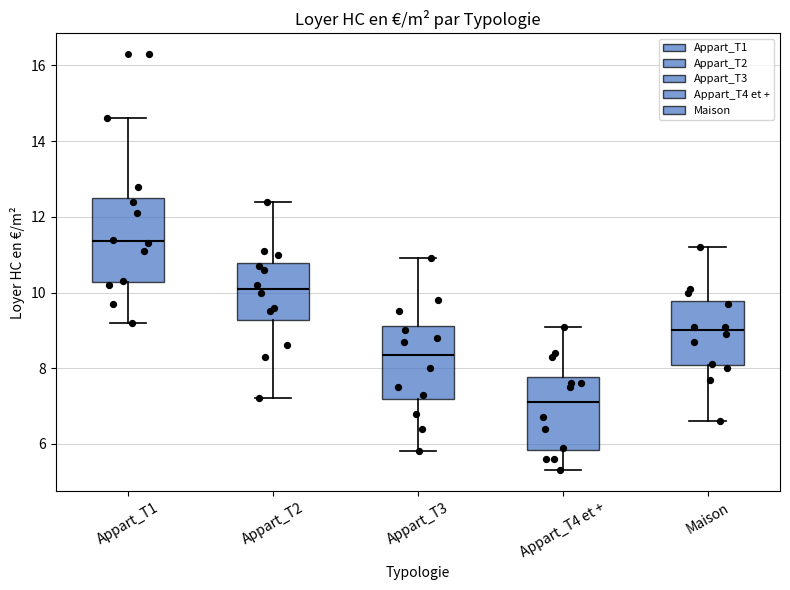

Which box is the tallest, from its lower edge to its upper edge?

Appart_T1